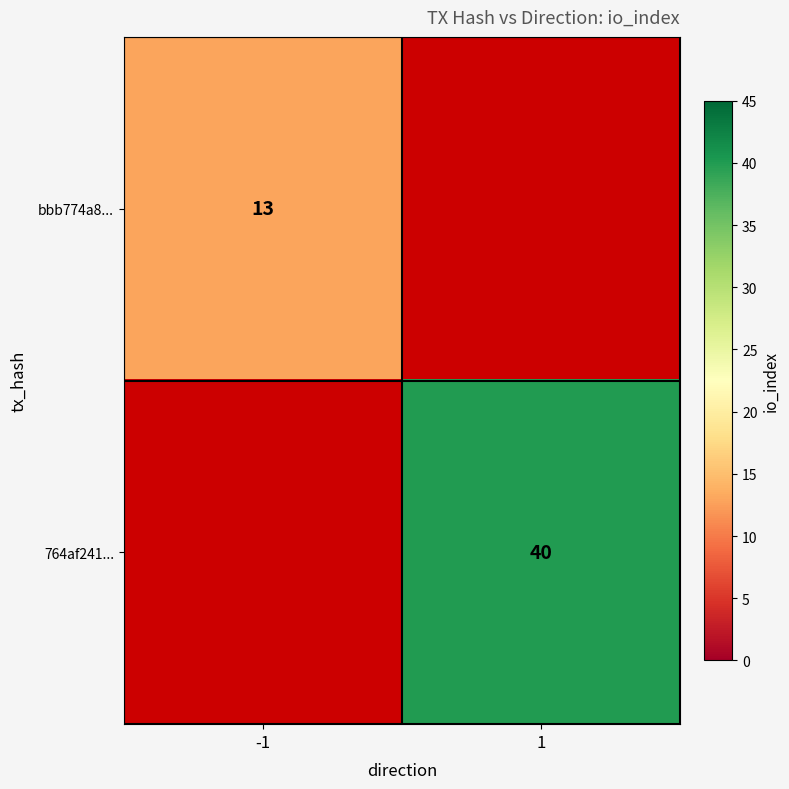

Between 1 and -1, which is larger?

-1